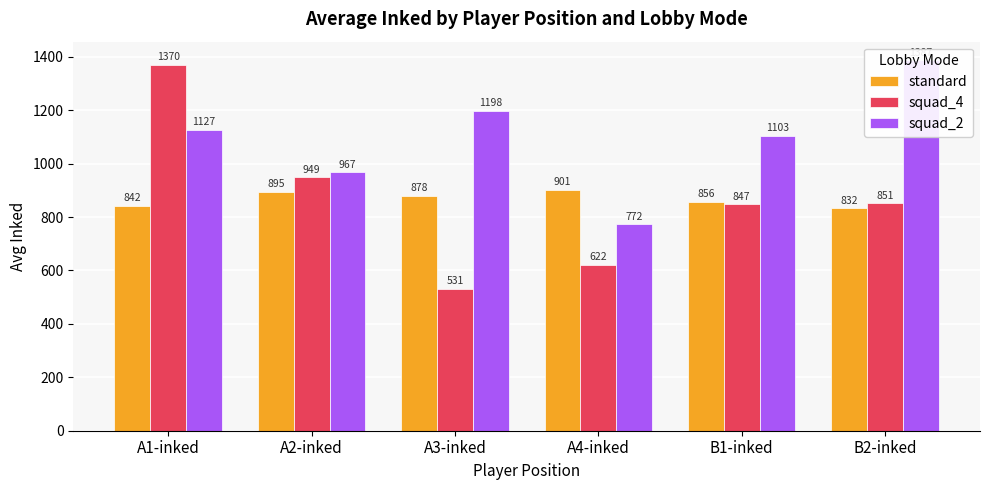

What is the total value across all series at A3-inked?

2607